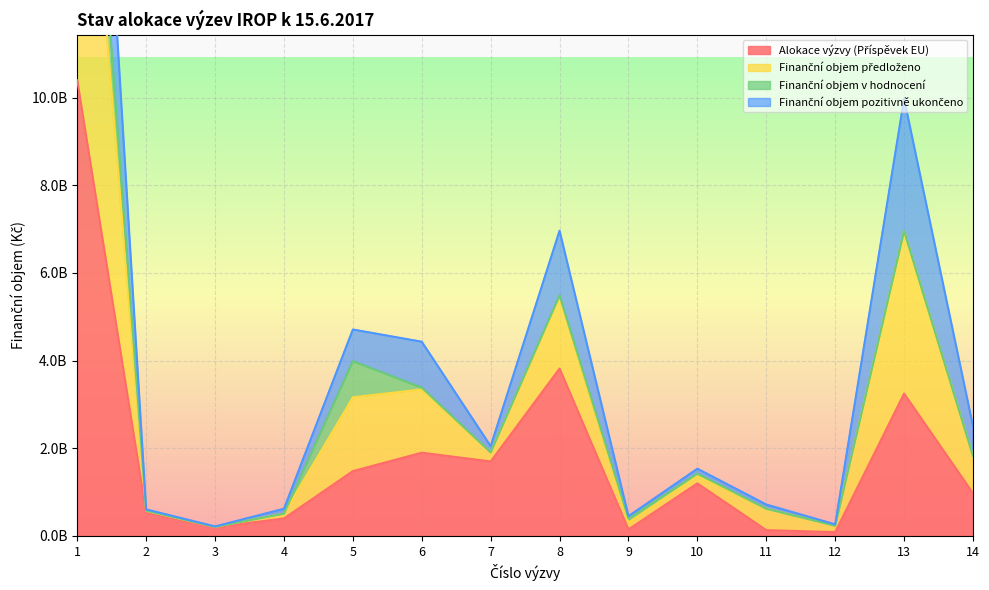

Which category has the lowest value in the Alokace výzvy (Příspěvek EU) series?

12